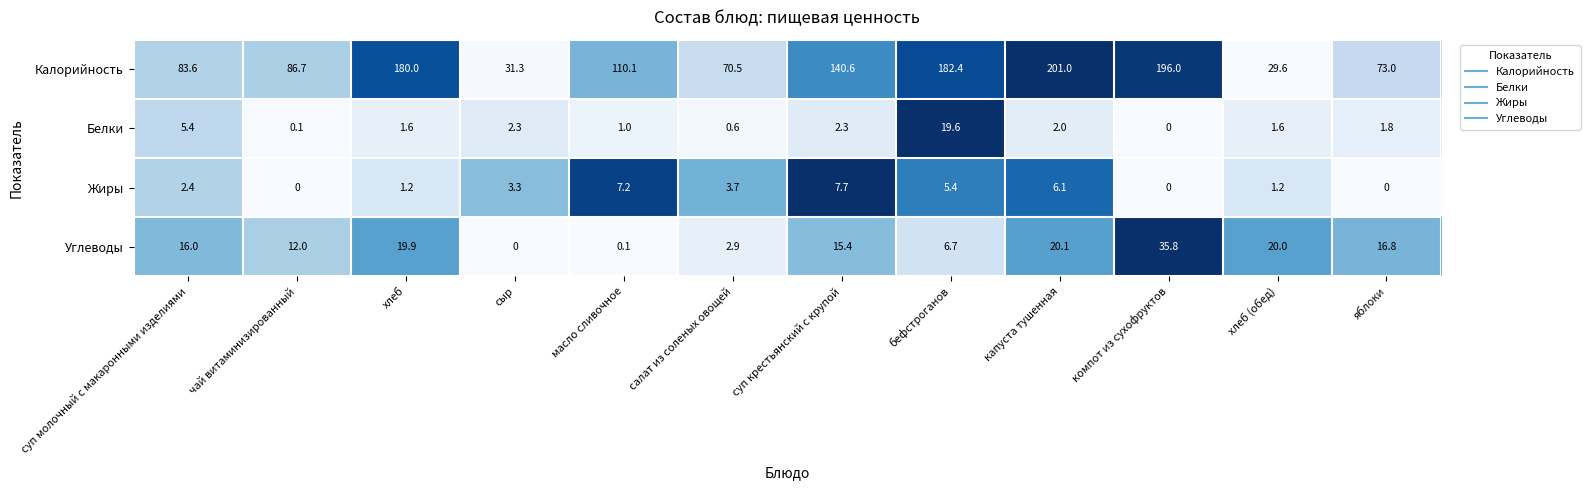

The value of Калорийность at бефстроганов is 251.8. True or false?

False